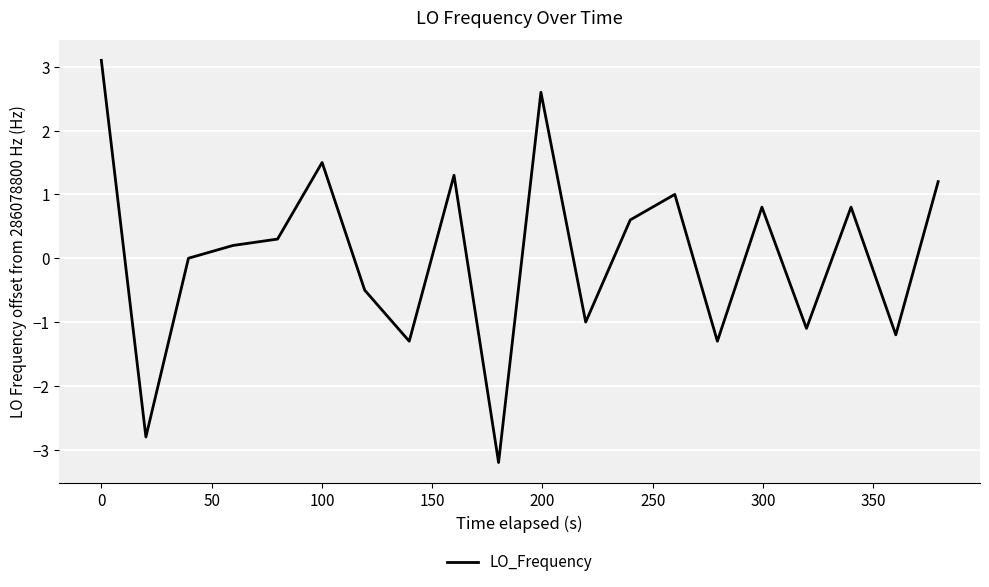

Reading left to right, list all the values displayed in this chart.

3.1	-2.8	0.0	0.2	0.3	1.5	-0.5	-1.3	1.3	-3.2	2.6	-1.0	0.6	1.0	-1.3	0.8	-1.1	0.8	-1.2	1.2